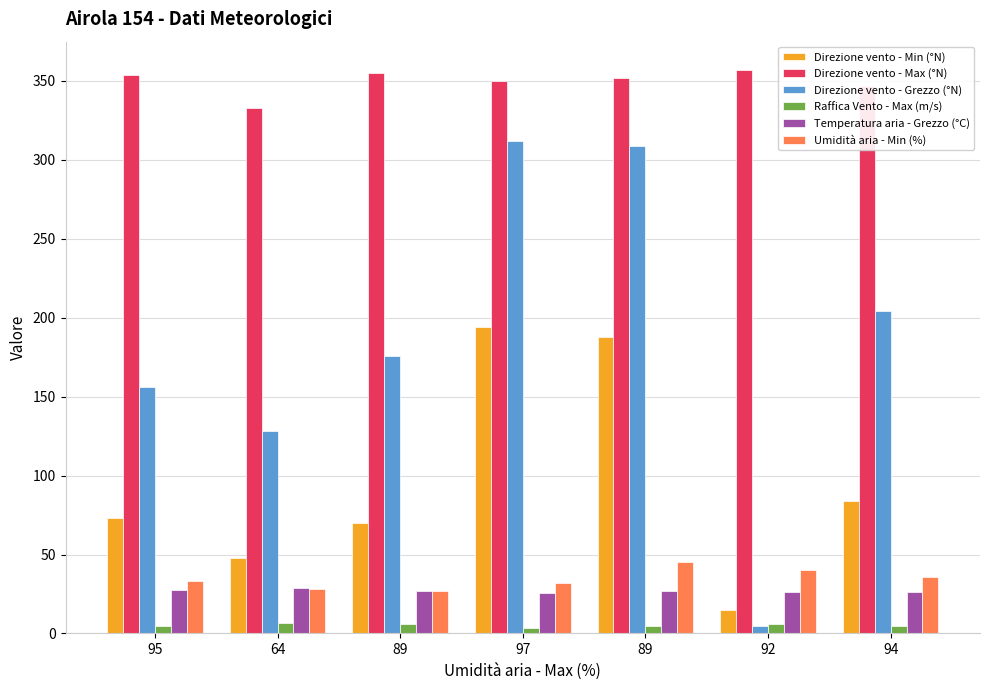

How many data points in Raffica Vento - Max (m/s) are less than 5?

3